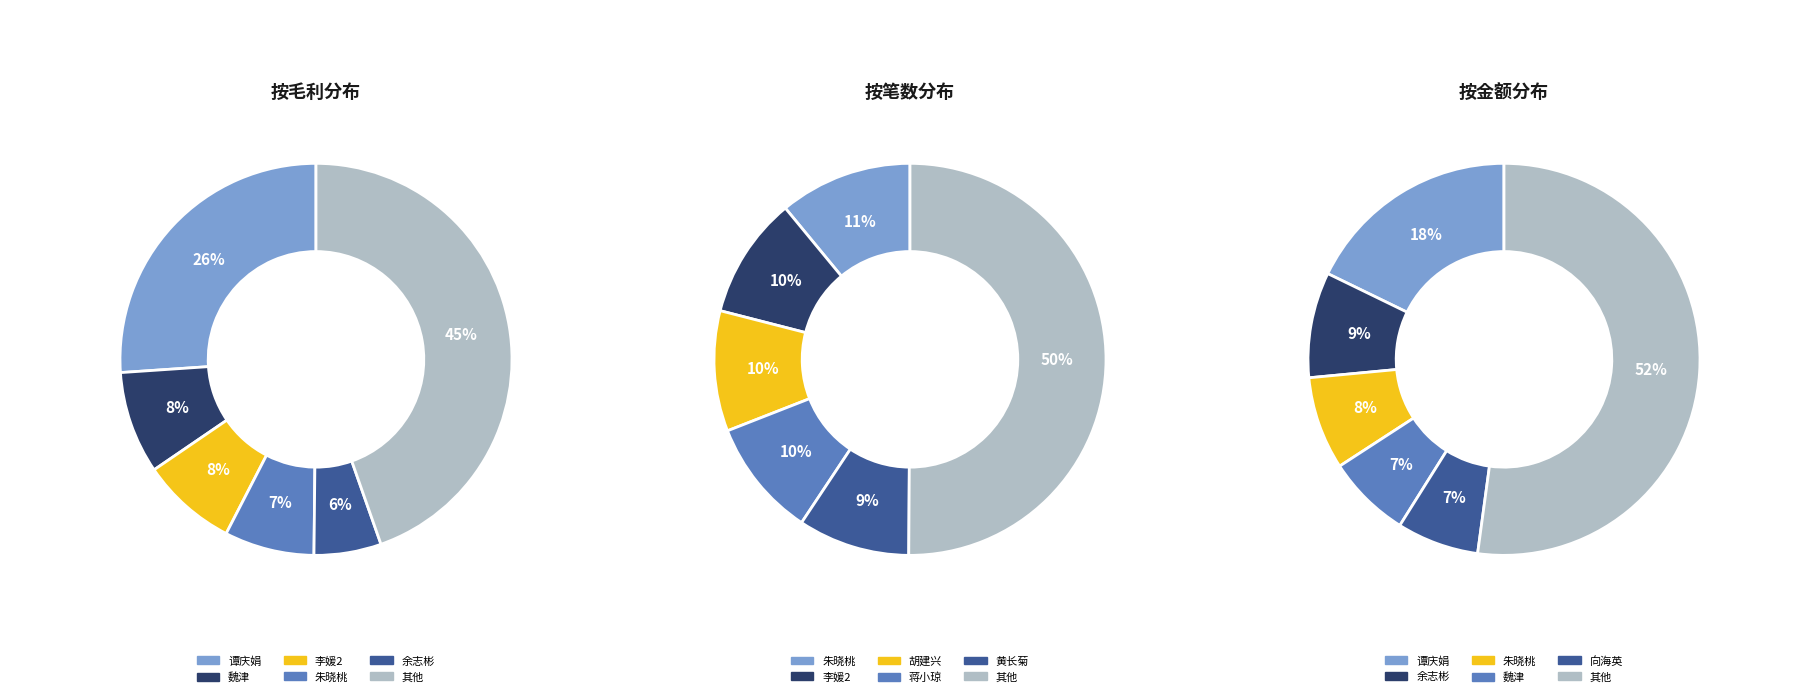

Is there any slice that represents more than half of the pie?

No